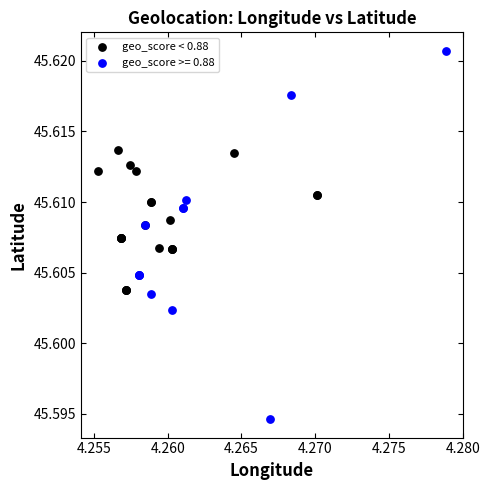

Which series contains the lowest Y value?

geo_score >= 0.88